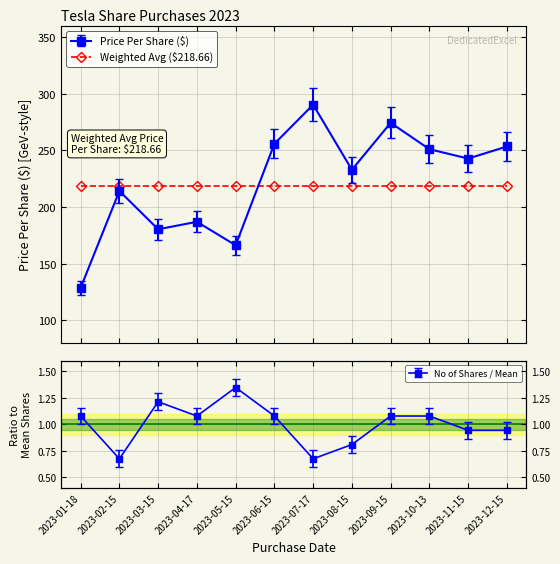

True or false: Price Per Share ($) and No of Shares Purchased cross at least once.

False